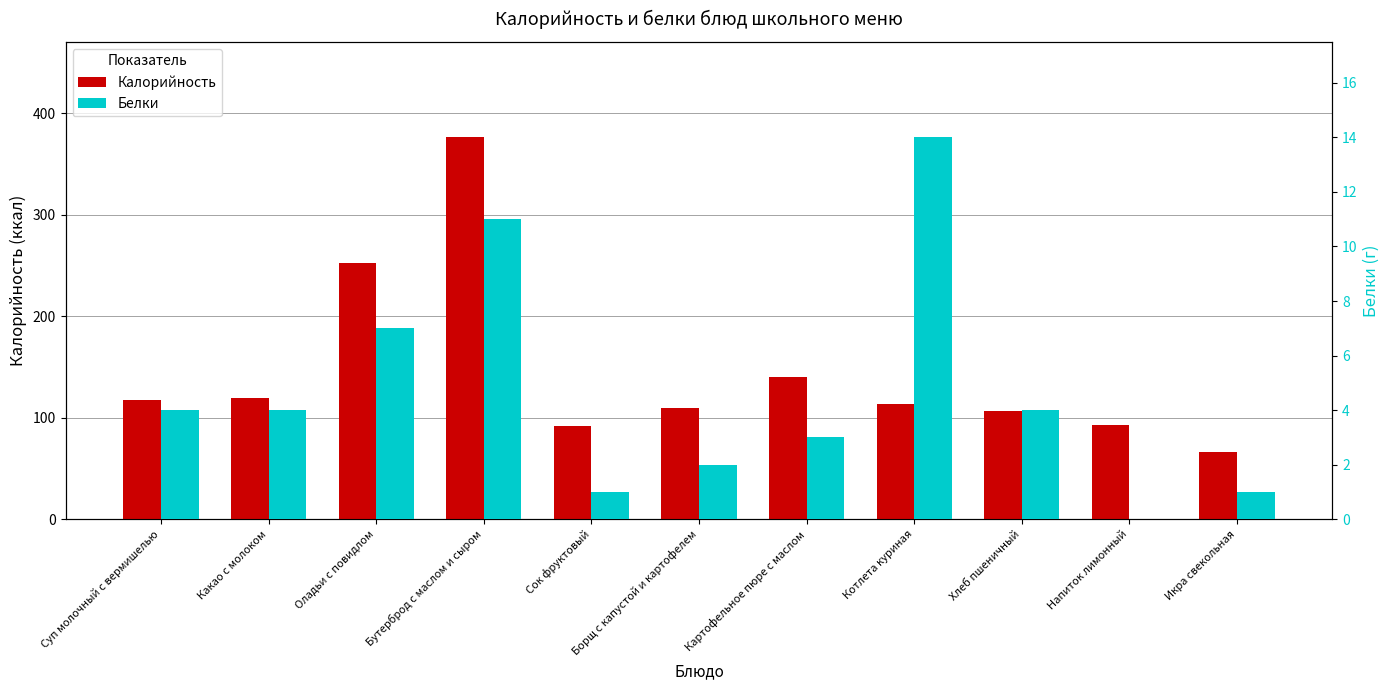

Where is Белки nearest to the value 7?

Оладьи с повидлом